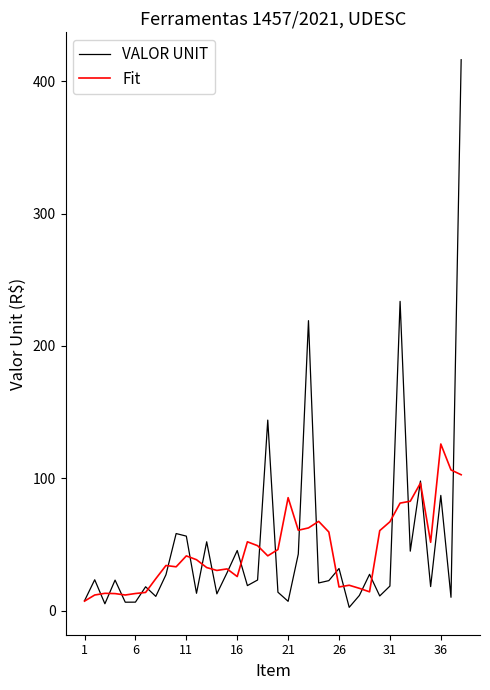

True or false: Fit and VALOR UNIT cross at least once.

True